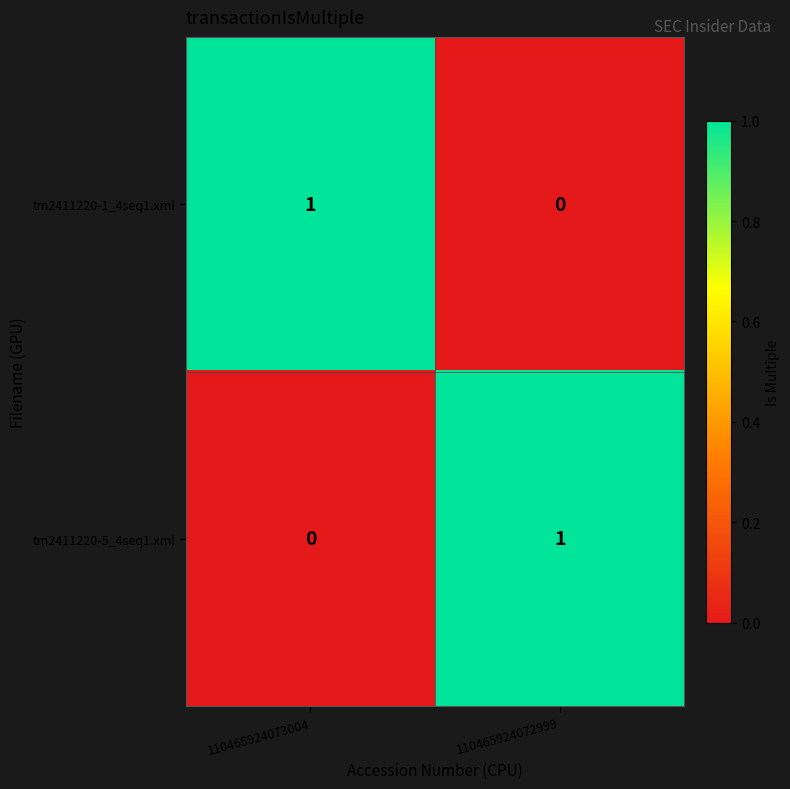

True or false: tm2411220-1_4seq1.xml has a value of -1 at 110465924072999.

False